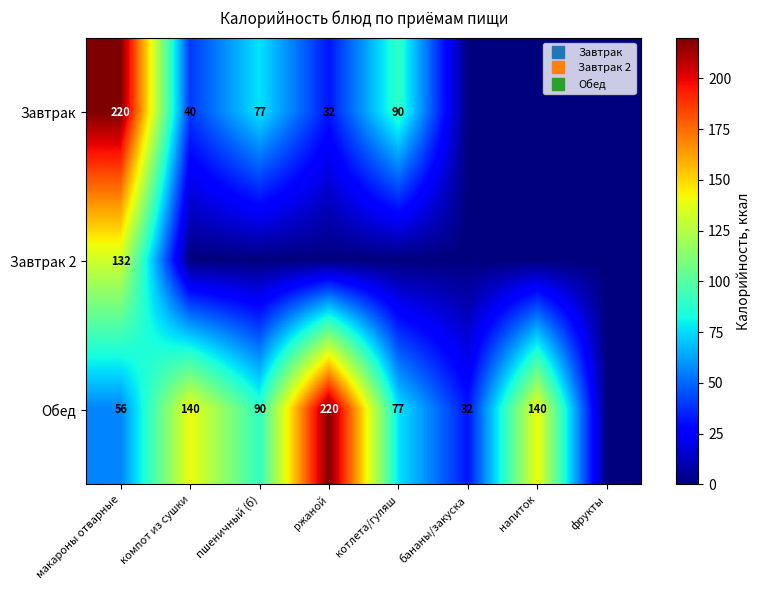

Rank the series by their maximum value, from lowest to highest.

Завтрак 2, Завтрак, Обед